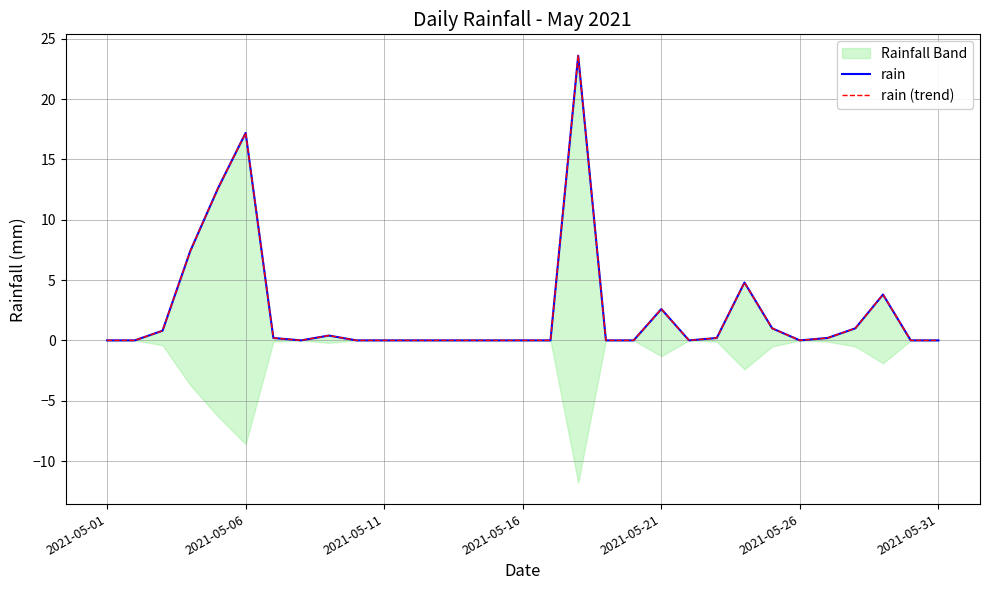

Rank the series by their maximum value, from lowest to highest.

rain, rain (trend)